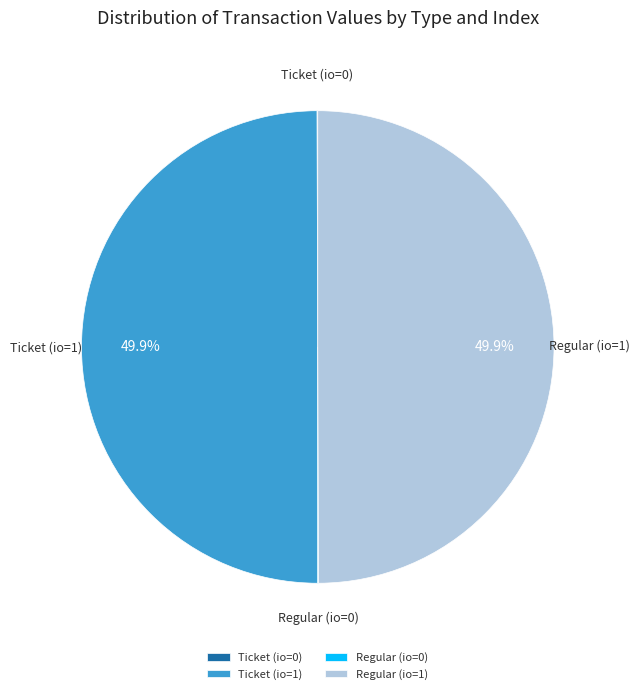

Do Ticket (io=1) and Regular (io=1) together represent more than half of the pie?

Yes